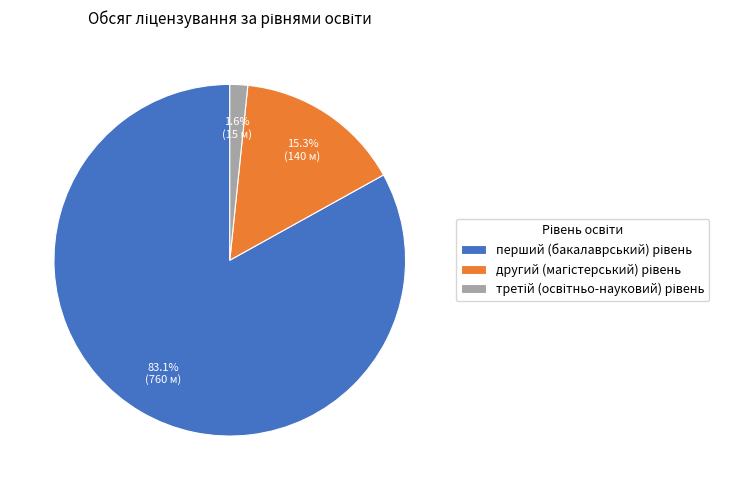

Does any single category account for the majority?

Yes